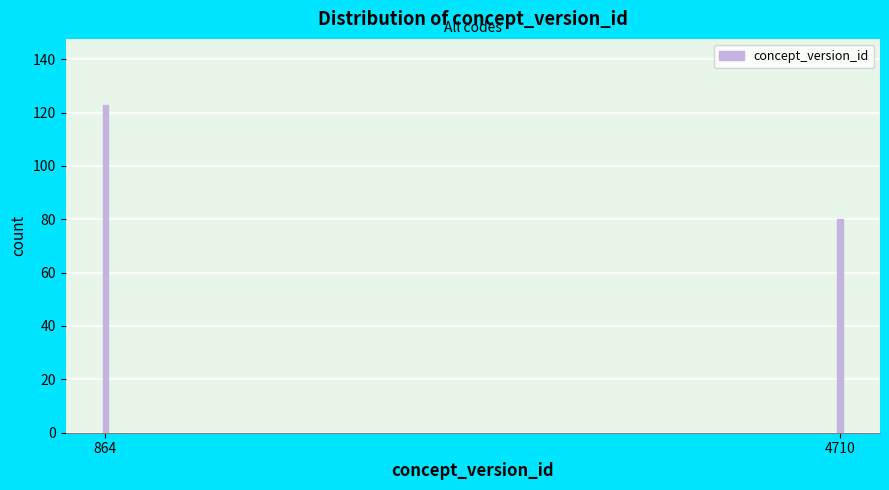

Reading left to right, what are all the values shown in this chart?

864=123	4710=80